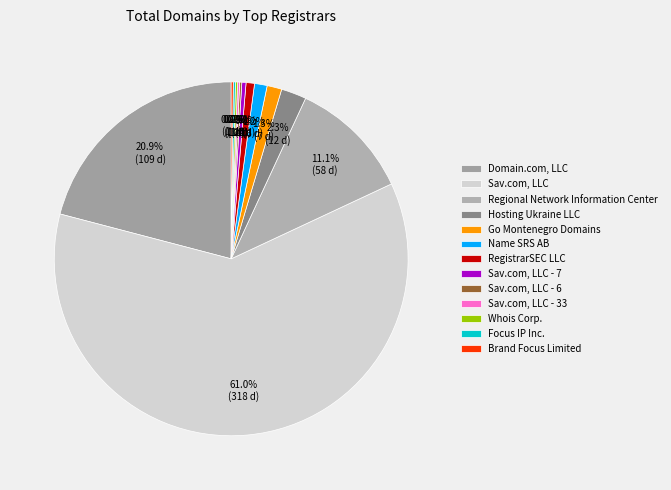

To the nearest percent, what is the difference between the Focus IP Inc. and Name SRS AB slice percentages?

1%